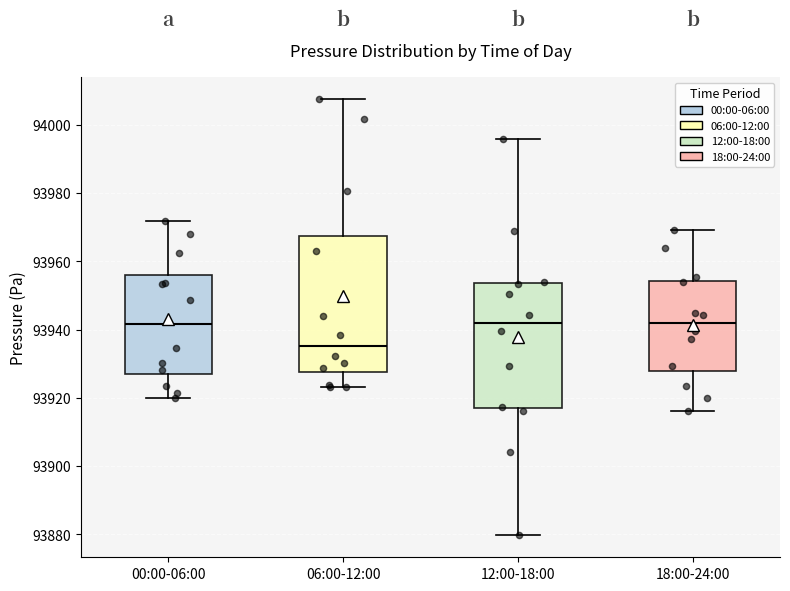

Where does the median line of the box for 18:00-24:00 sit on the y-axis? The values are not printed on the chart, so give them approximately, as read against the axis.

93942